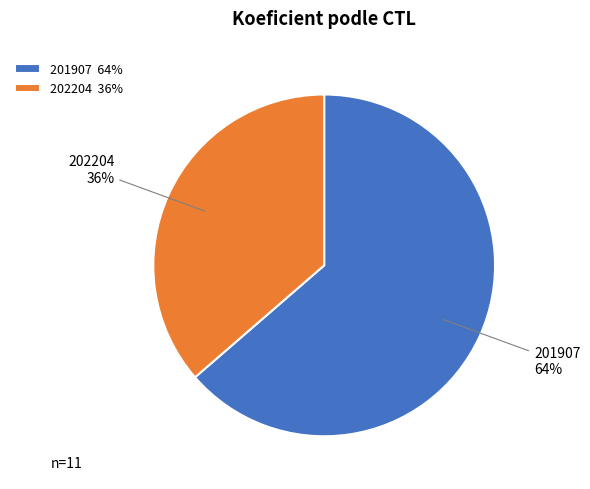

Is the sum of 202204 and 201907 greater than half?

Yes